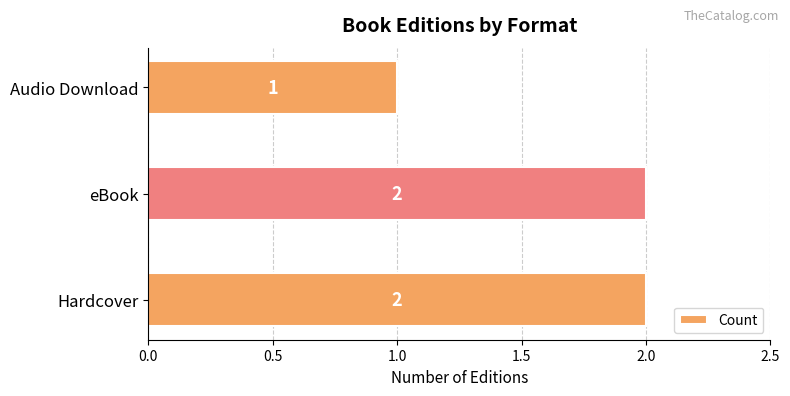

True or false: the data shows 3 at eBook.

False